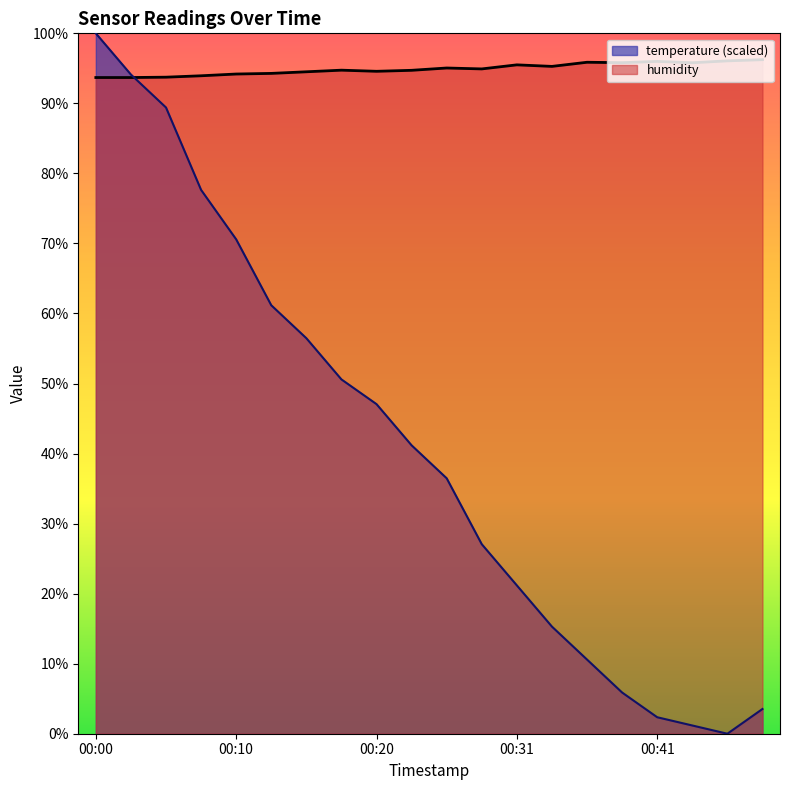

Reading right to left, extract all data points from this chart.

temperature: 00:49=3.5	00:46=0.0	00:43=1.2	00:41=2.4	00:38=5.9	00:36=10.6	00:33=15.3	00:31=21.2	00:28=27.1	00:25=36.5	00:23=41.2	00:20=47.1	00:18=50.6	00:15=56.5	00:13=61.2	00:10=70.6	00:08=77.6	00:05=89.4	00:02=94.1	00:00=100.0
humidity: 00:49=96.2	00:46=96.1	00:43=95.8	00:41=96.0	00:38=95.8	00:36=95.9	00:33=95.3	00:31=95.5	00:28=94.9	00:25=95.0	00:23=94.7	00:20=94.6	00:18=94.7	00:15=94.5	00:13=94.3	00:10=94.2	00:08=93.9	00:05=93.7	00:02=93.7	00:00=93.7